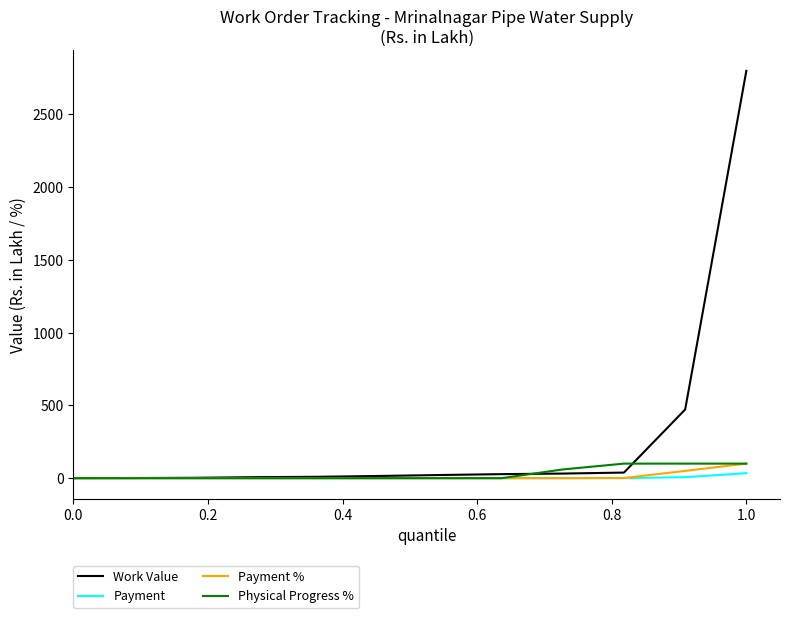

Which series has the largest total across all categories?

Work Value